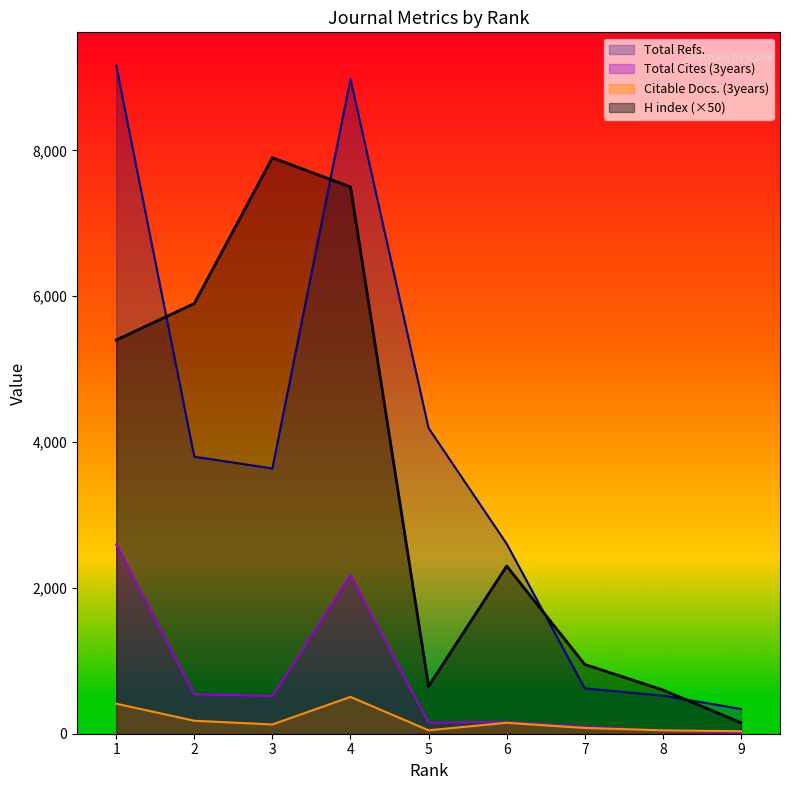

The Total Refs. series shows 3800 at 2. True or false?

True